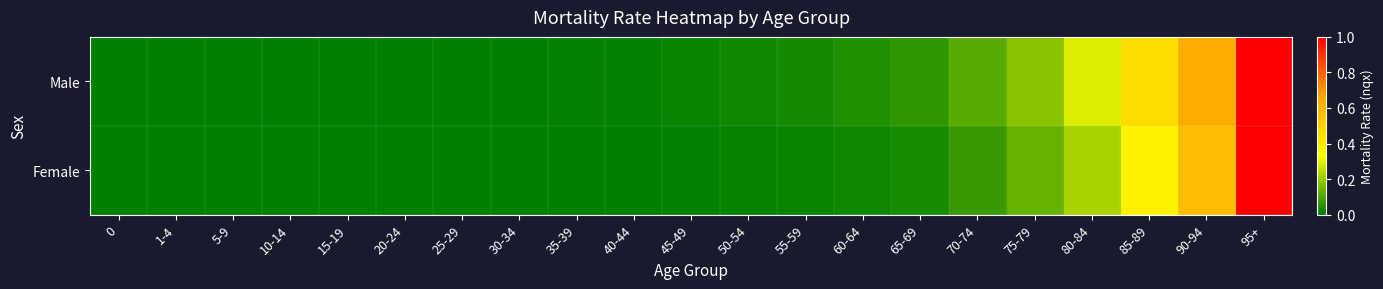

At which category is the sum across all series the highest?

95+